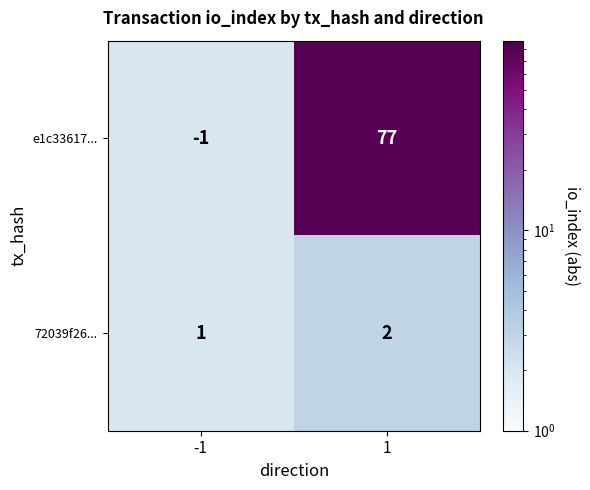

Is it true that 72039f26... equals 2 at -1?

False